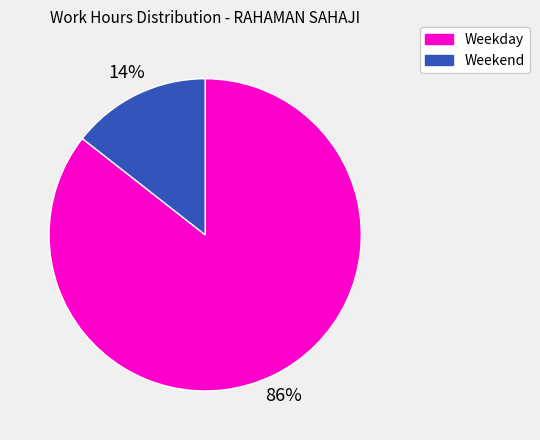

Does any single category account for the majority?

Yes